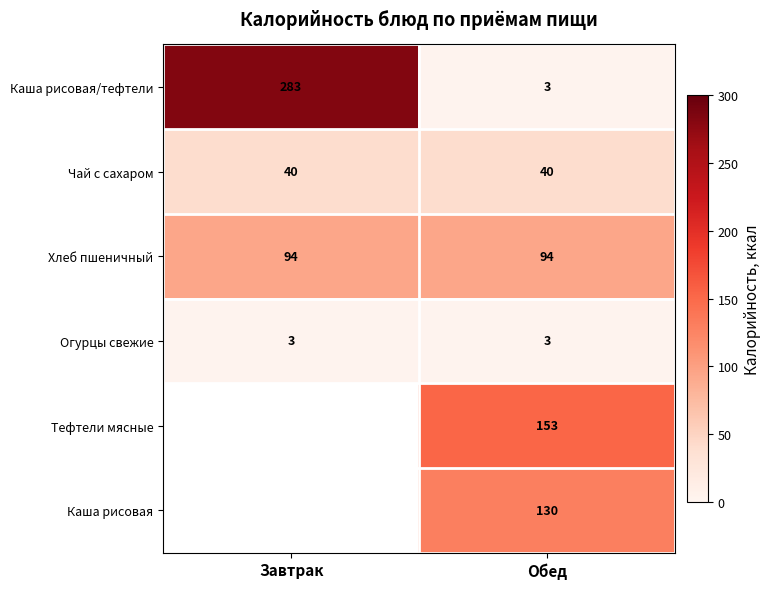

Between Обед and Завтрак, which is larger?

Завтрак